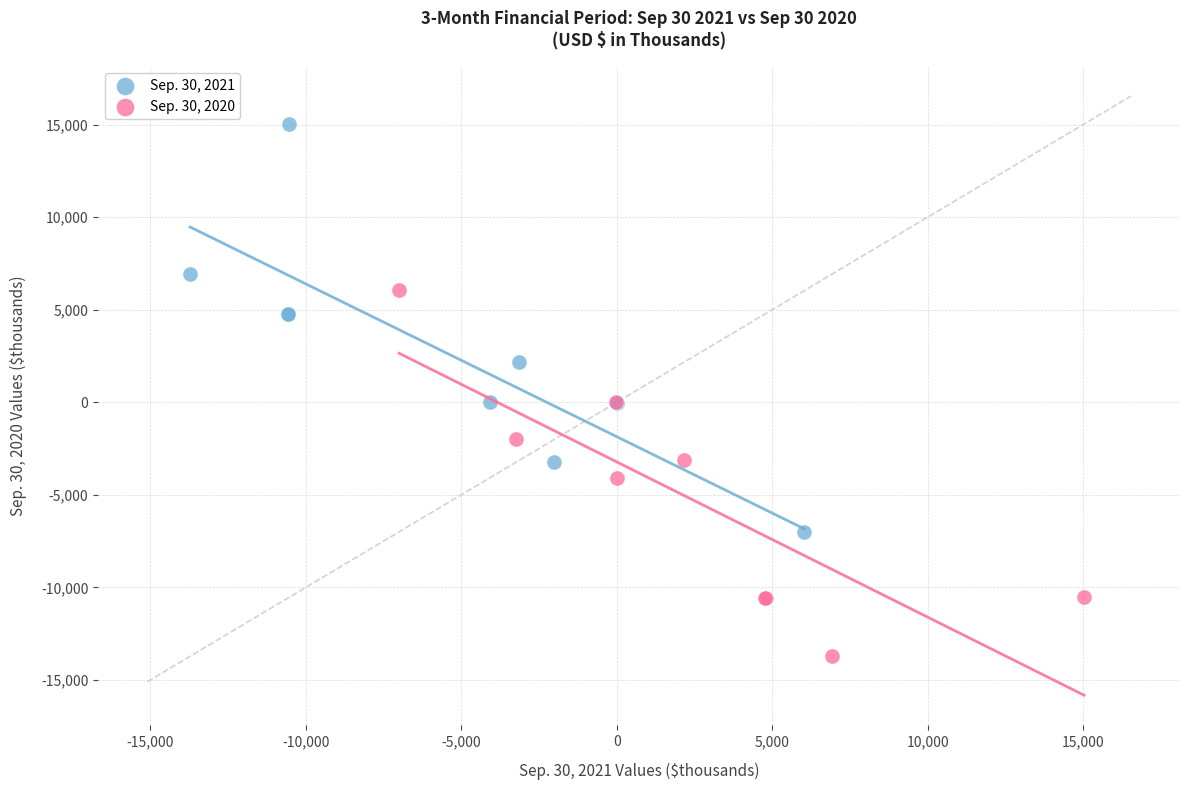

Which series reaches the minimum Y coordinate?

Sep. 30, 2020